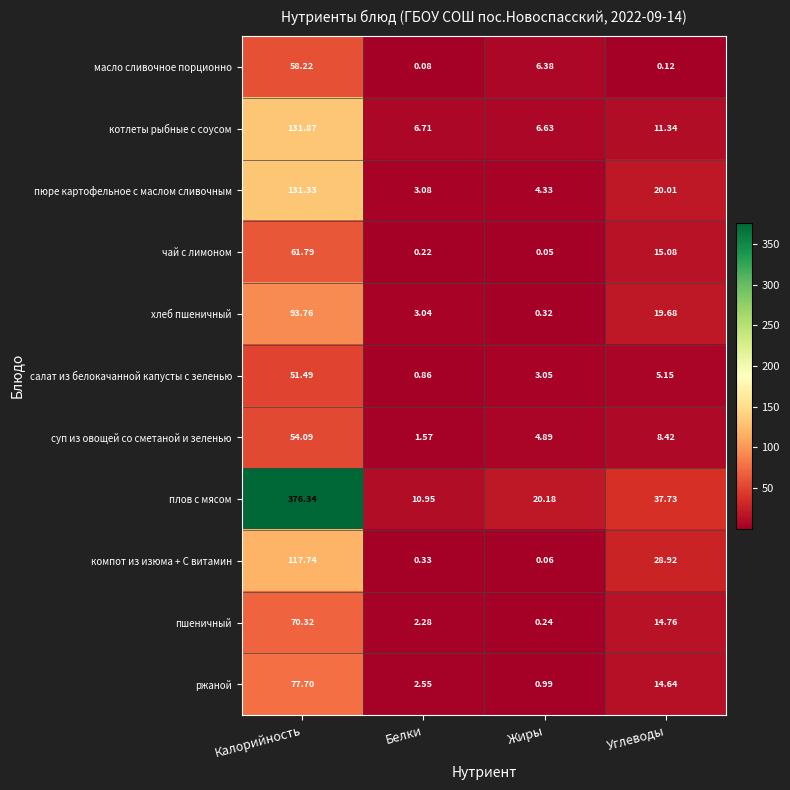

Which label corresponds to the largest value in the chart?

Калорийность